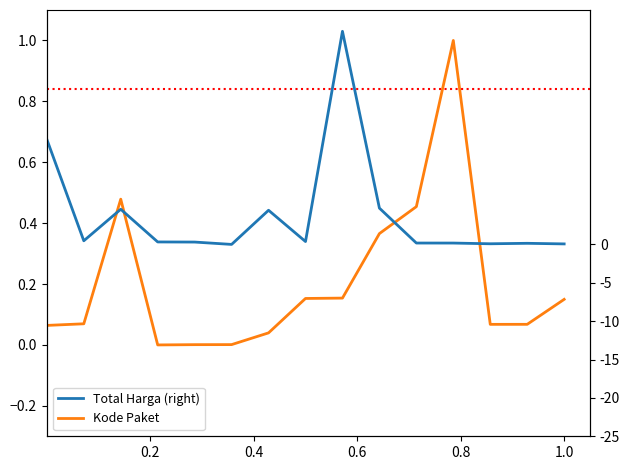

What are all the series names shown in the legend?

Kode Paket, Total Harga (right)